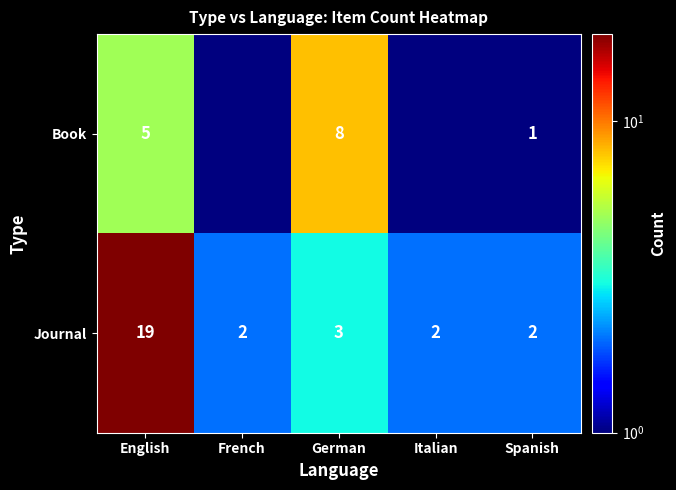

What is the difference between the Journal values at Italian and German?

1.0